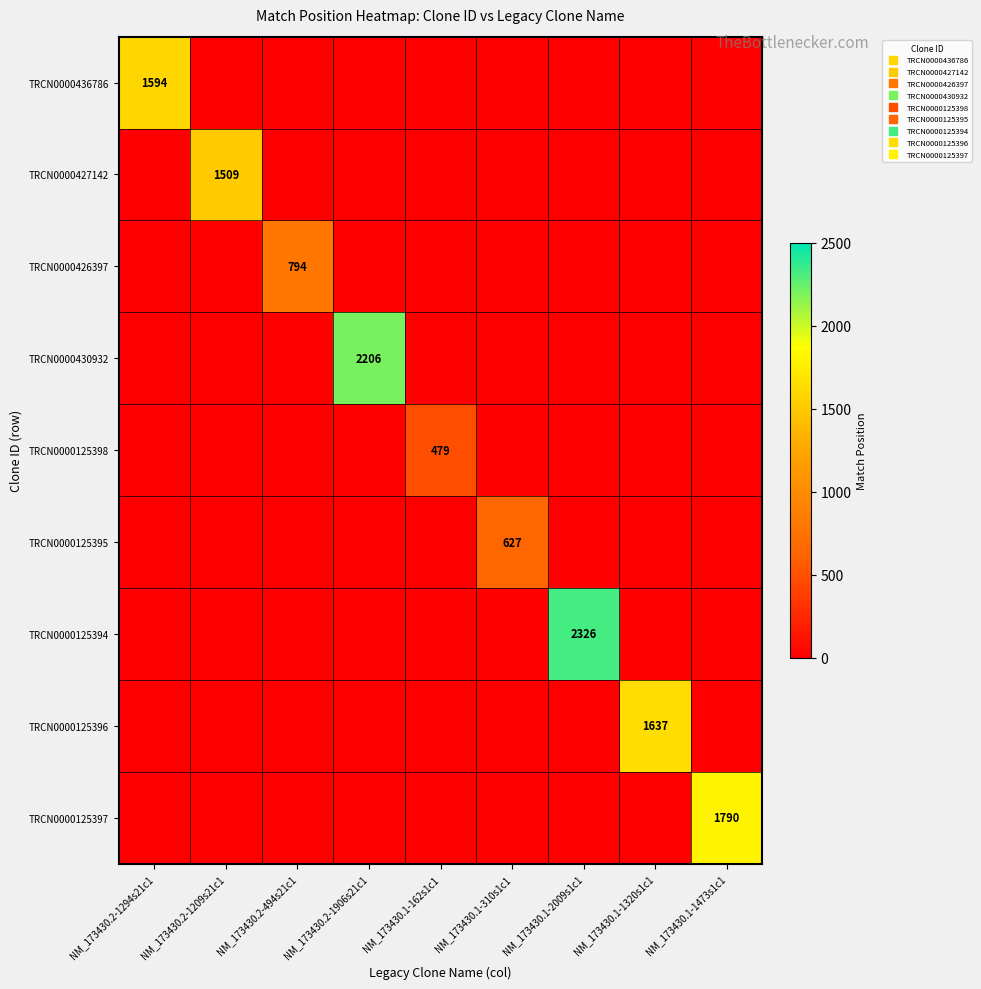

Rank the series at NM_173430.1-310s1c1 from lowest to highest value.

TRCN0000436786, TRCN0000427142, TRCN0000426397, TRCN0000430932, TRCN0000125398, TRCN0000125394, TRCN0000125396, TRCN0000125397, TRCN0000125395